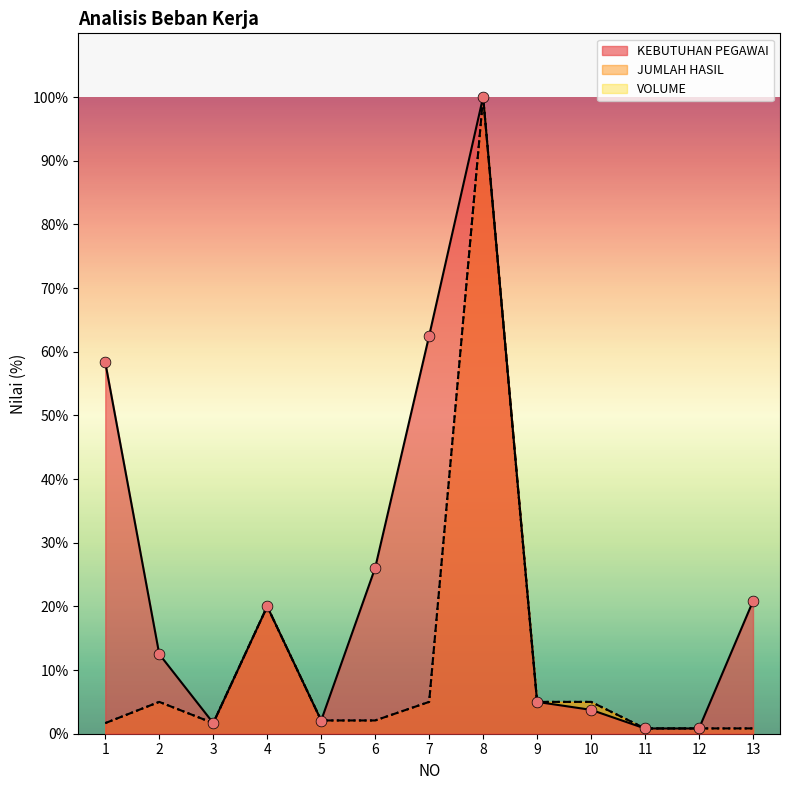

Which series has the largest Y range (max minus min)?

KEBUTUHAN PEGAWAI